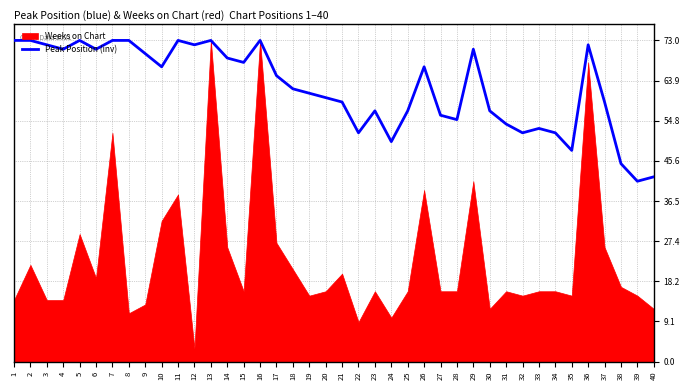

True or false: Peak Position (inv) has a value of 52 at 22.

True